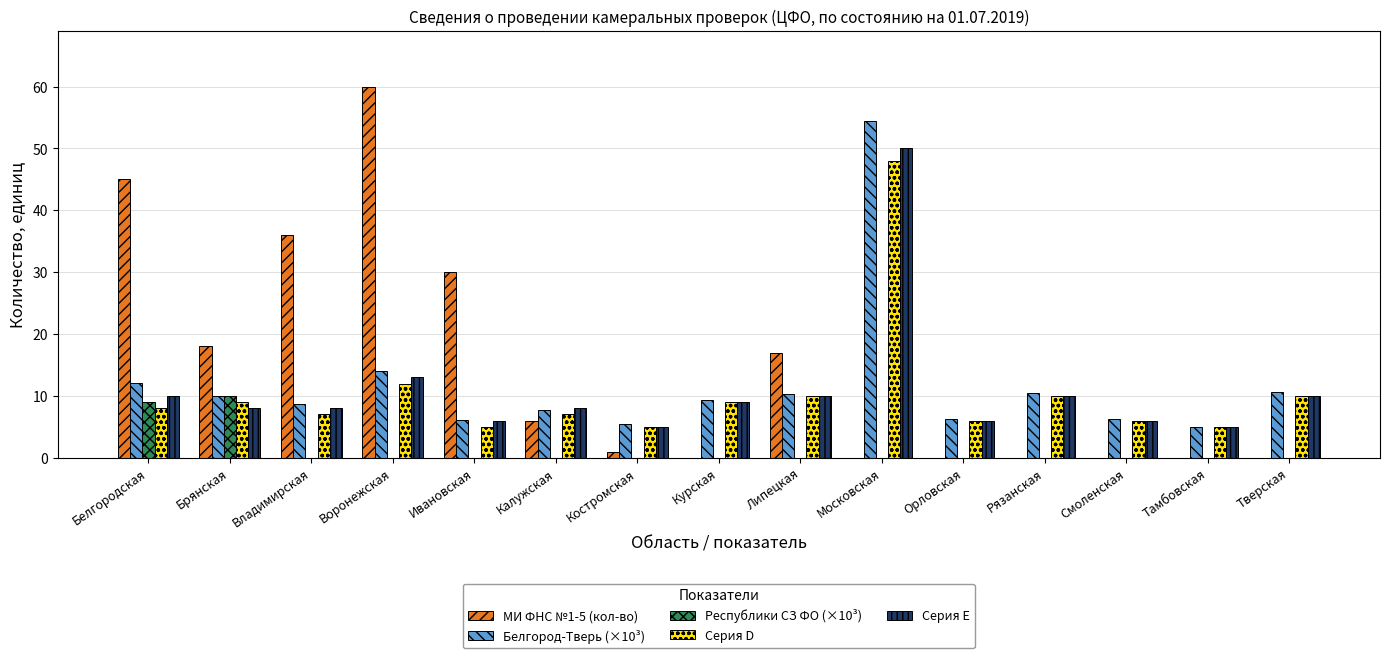

Which series has the largest range (max minus min)?

МИ ФНС №1-5 (кол-во)